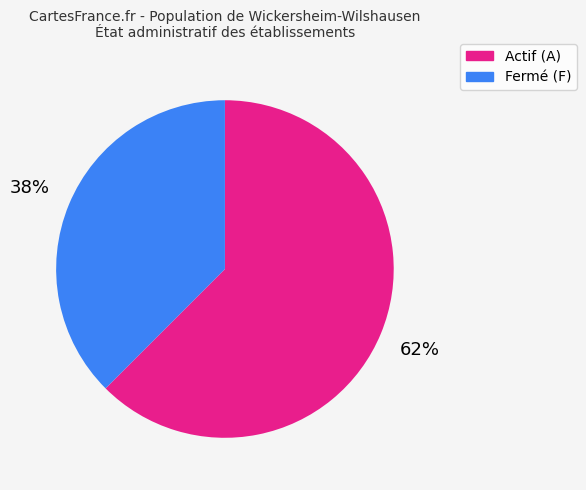

Is there a majority slice in this chart?

Yes